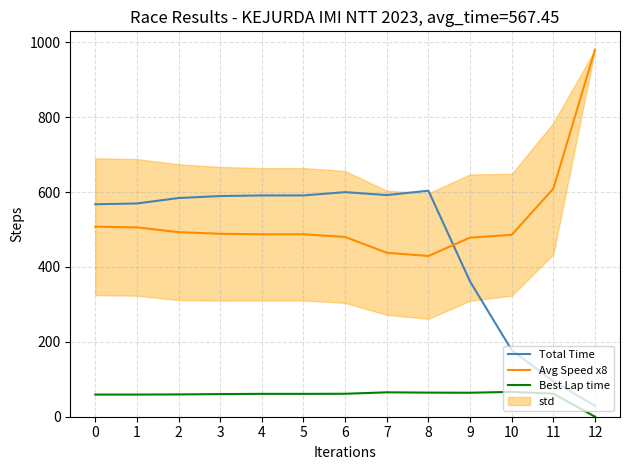

Between 7 and 10, which series saw the biggest shift?

Total Time